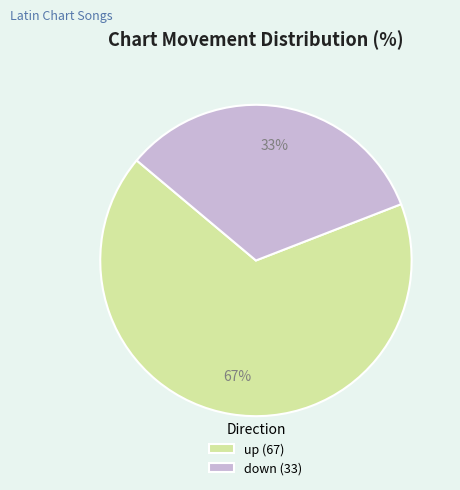

Which category has the smallest portion of the pie?

down